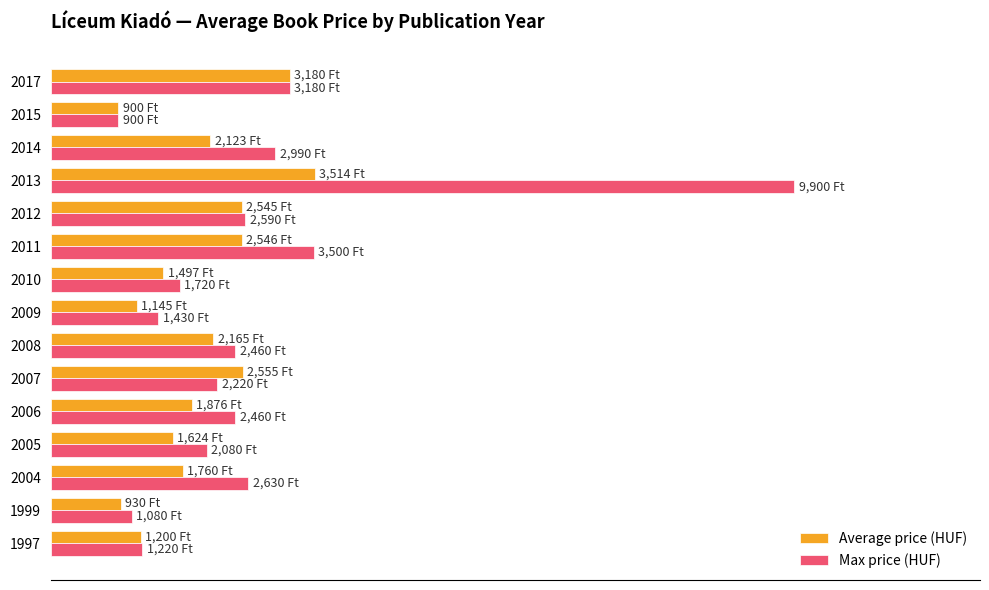

Reading left to right, extract all data points from this chart.

Average price (HUF): 1200	930	1760	1624	1876	2555	2165	1145	1497	2546	2545	3514	2123	900	3180
Max price (HUF): 1220	1080	2630	2080	2460	2220	2460	1430	1720	3500	2590	9900	2990	900	3180